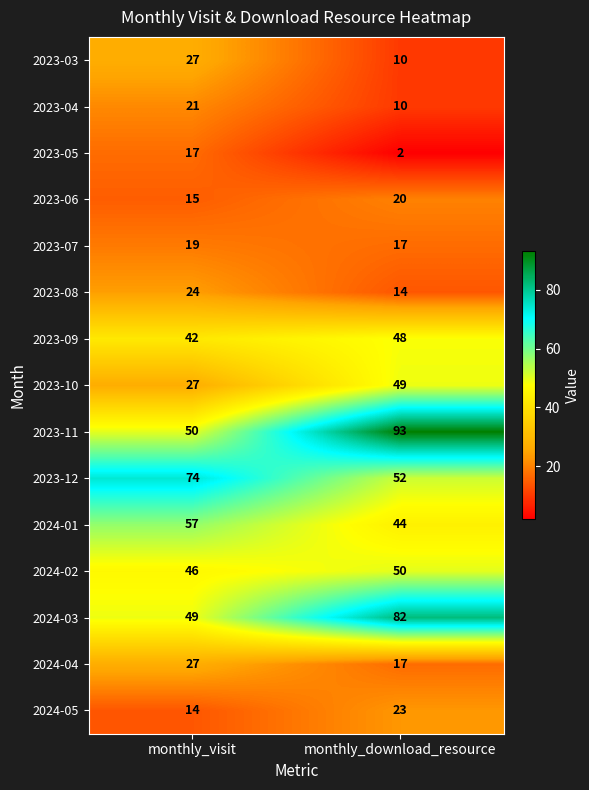

What is the difference between the 2024-05 values at monthly_visit and monthly_download_resource?

9